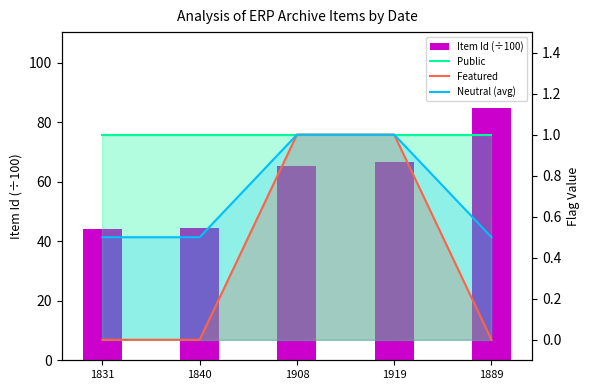

Which series has the largest total across all categories?

Item Id (÷100)